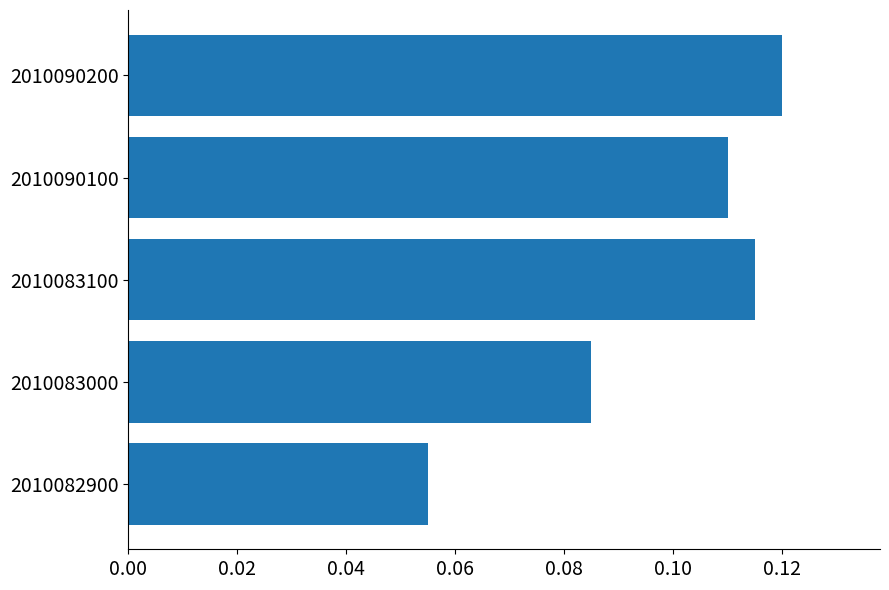

List the labels in order of value, largest first.

2010090200, 2010083100, 2010090100, 2010083000, 2010082900